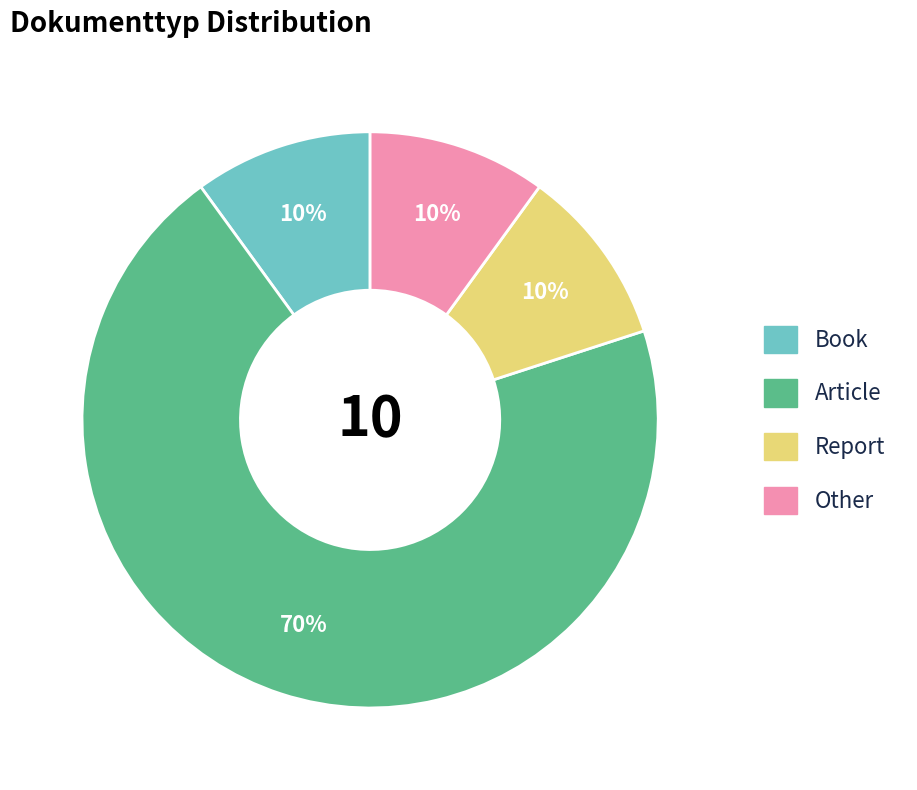

How many slices are in this pie chart?

4